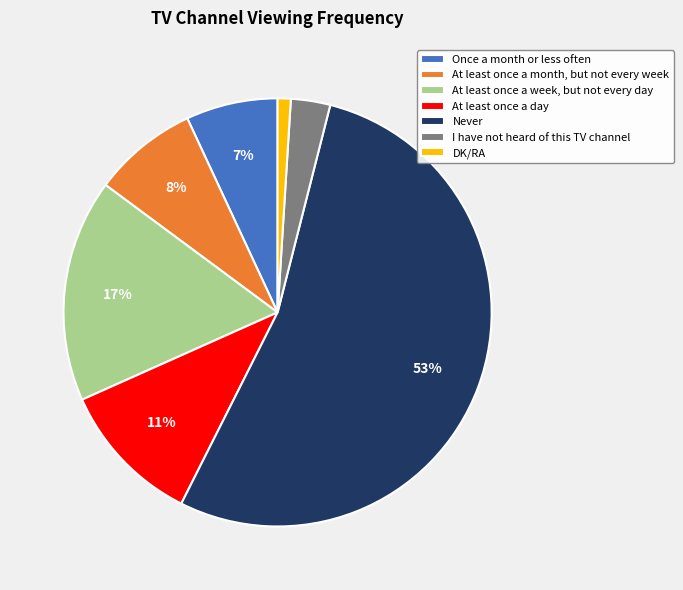

Count the number of slices in the pie.

7